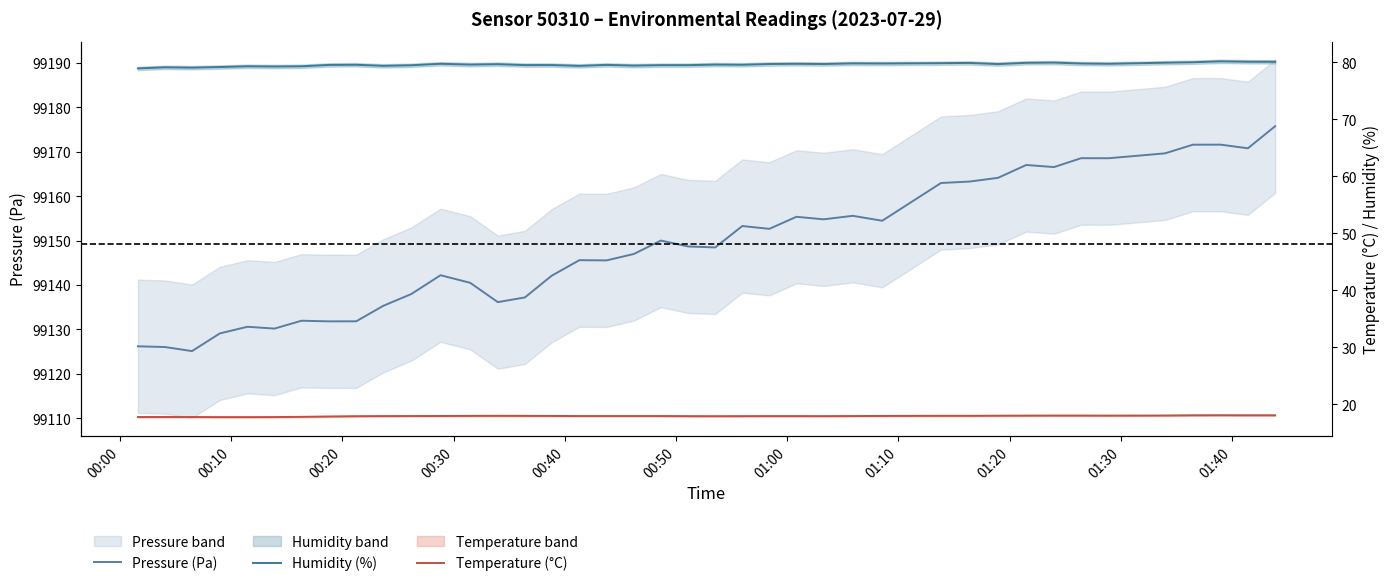

What is the difference between the maximum and second lowest values in the Humidity (%) series?

1.1